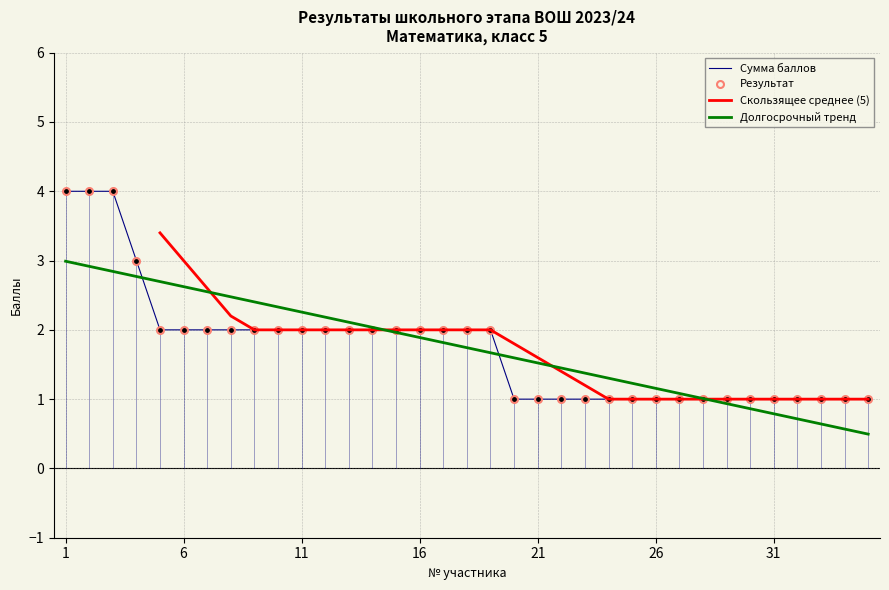

What is the value of the Результат по номерам point at the 8th from the left?

2